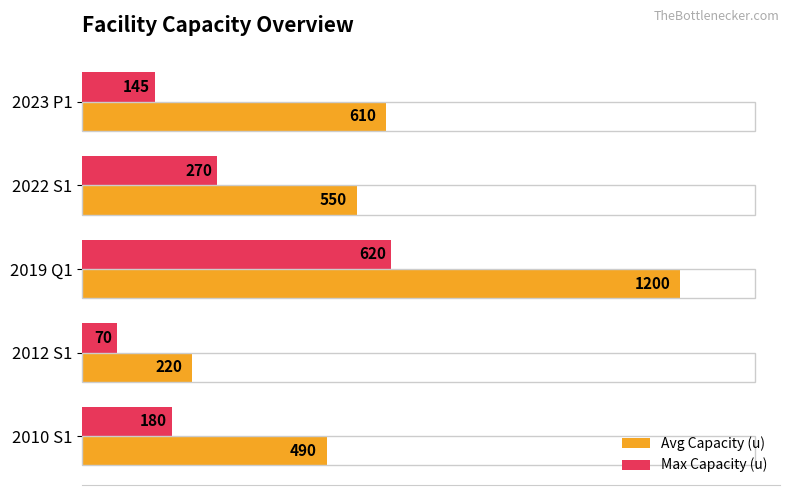

What is the total value across all series at 2023 P1?

755